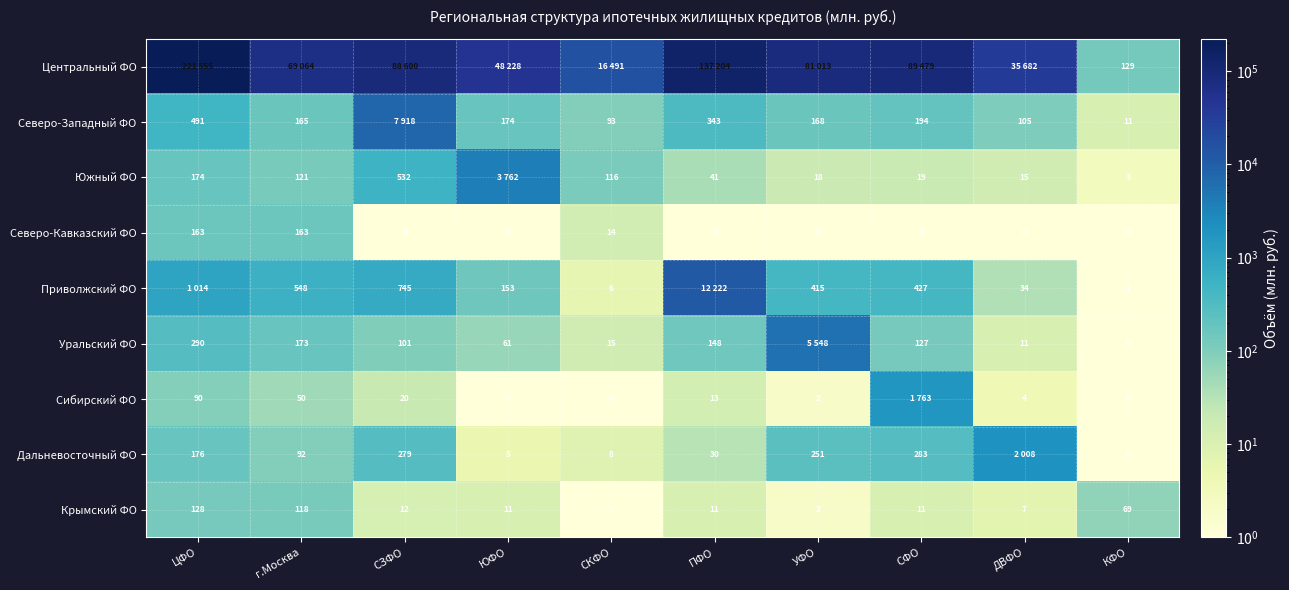

At which label is Крымский ФО closest to 64?

КФО